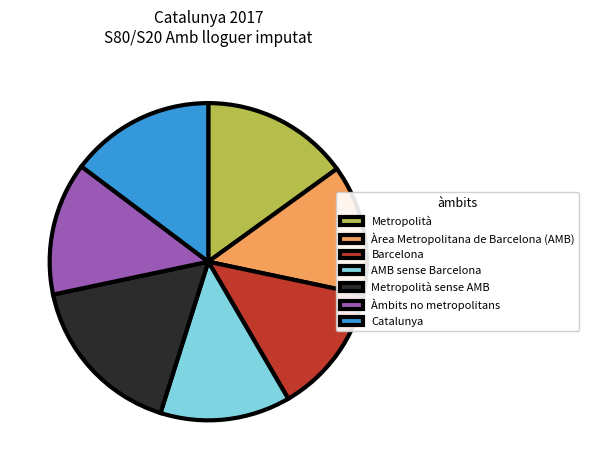

Is it true that Àrea Metropolitana de Barcelona (AMB) is 13% of the pie?

True